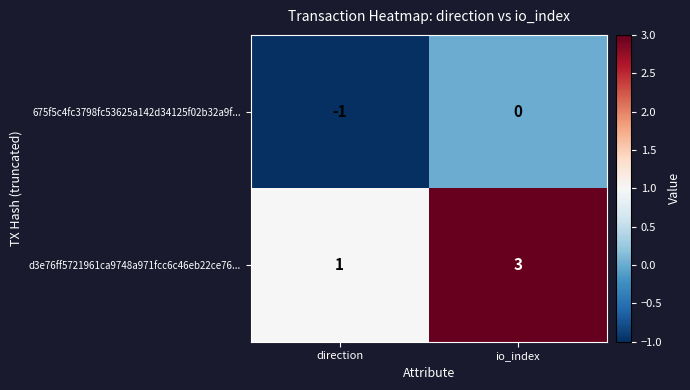

What is the sum of the d3e76ff5721961ca9748a971fcc6c46eb22ce76... values at io_index and direction?

4